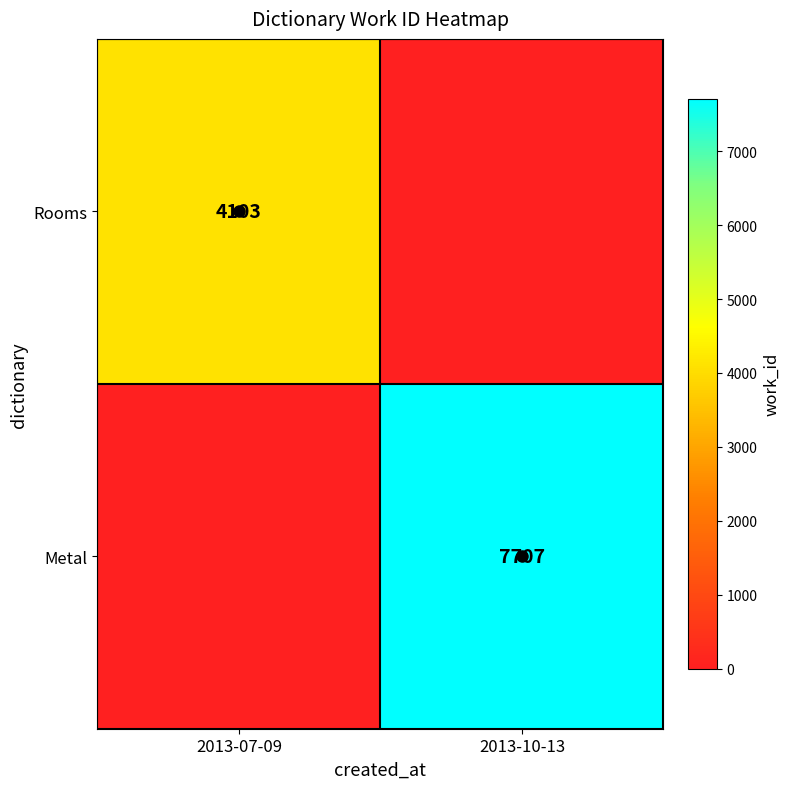

True or false: Rooms has a value of 4103 at 2013-07-09.

True